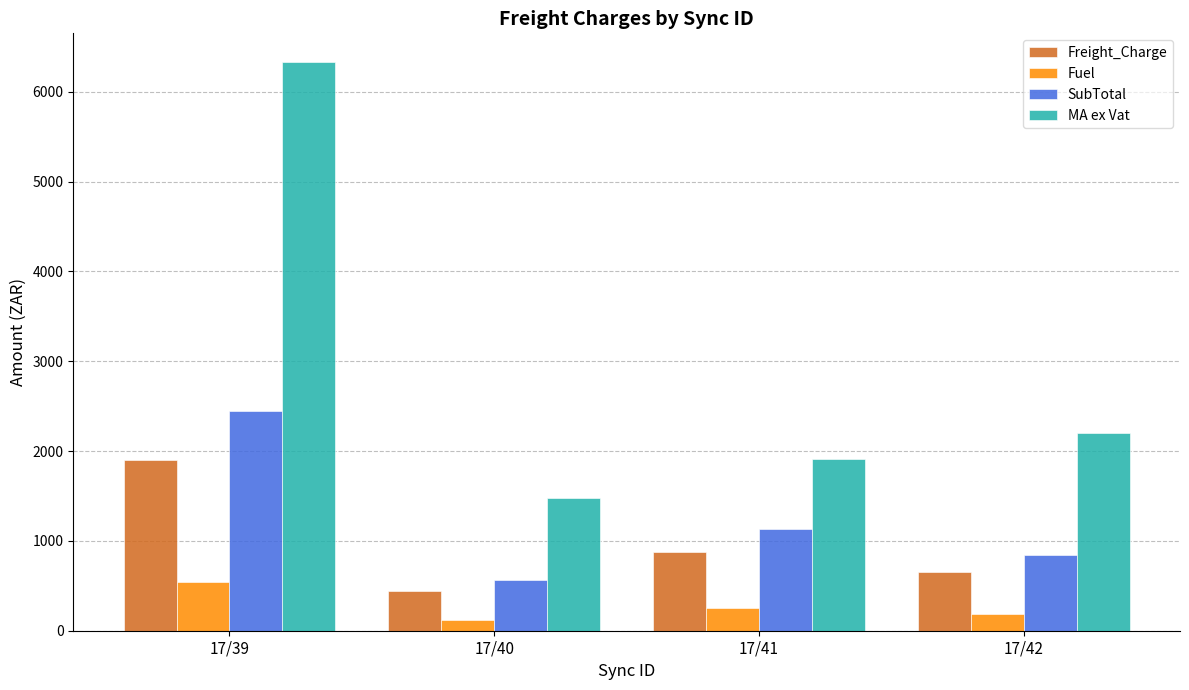

Count the number of categories in the chart.

4